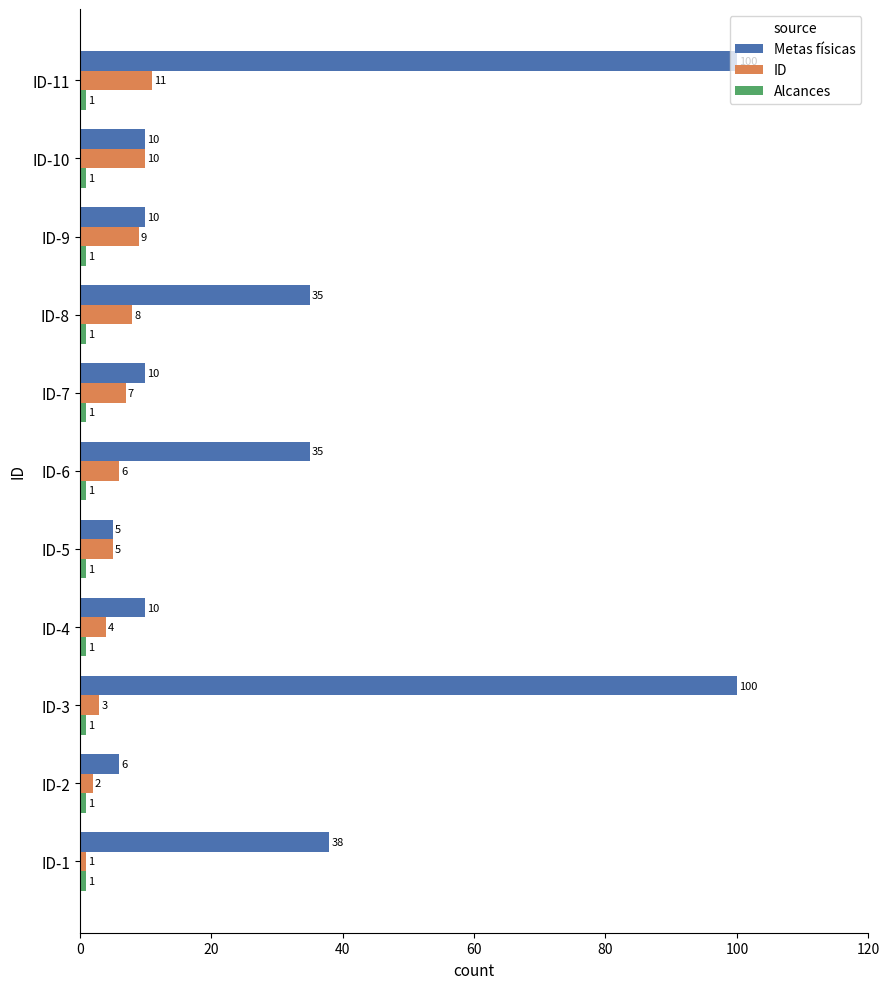

Which series has the largest total across all categories?

Metas físicas